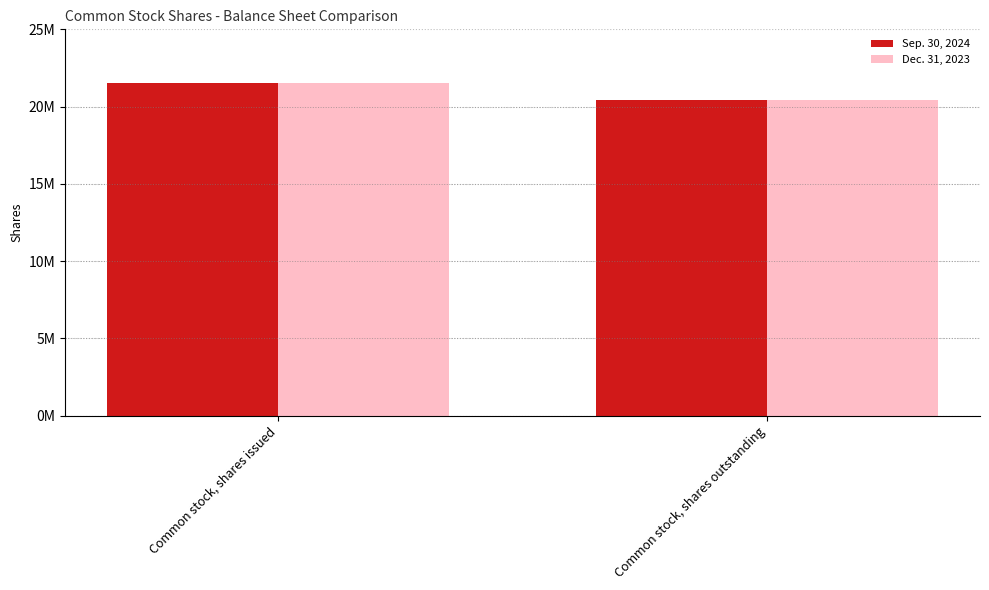

Reading left to right, list all the values displayed in this chart.

Sep. 30, 2024: 21541393	20405093
Dec. 31, 2023: 21541393	20405093